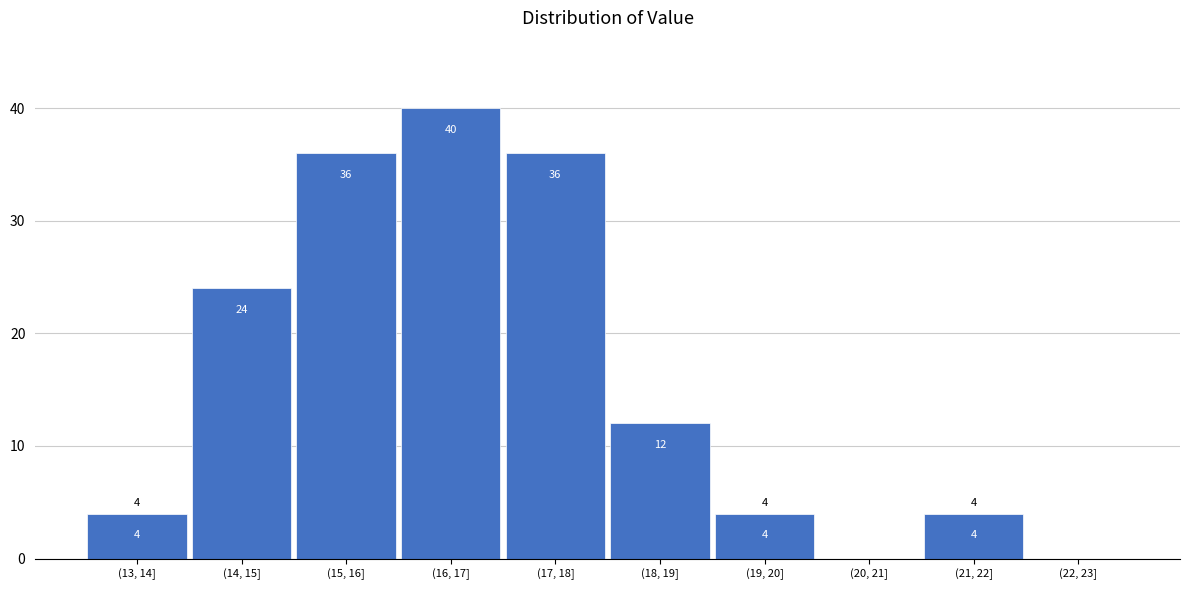

Reading right to left, transcribe all the data shown in this chart.

(22, 23]=0	(21, 22]=4	(20, 21]=0	(19, 20]=4	(18, 19]=12	(17, 18]=36	(16, 17]=40	(15, 16]=36	(14, 15]=24	(13, 14]=4